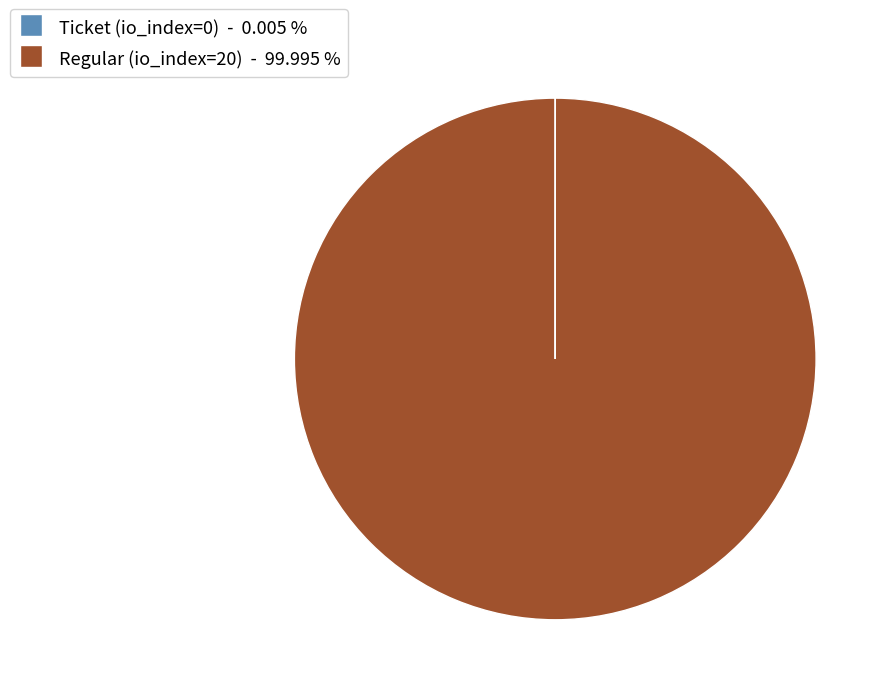

Which category has the biggest portion of the pie?

Regular (io_index=20)